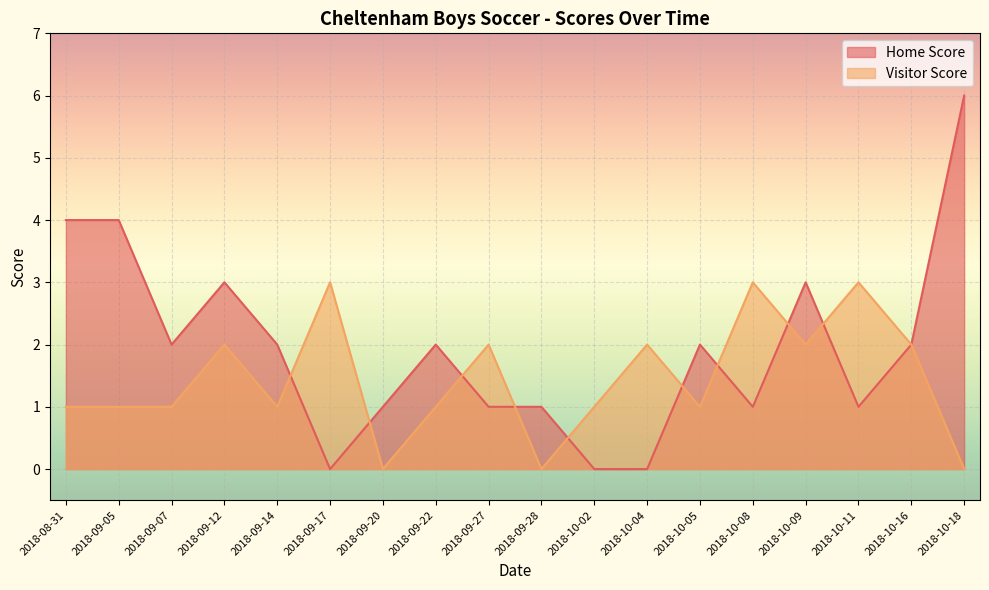

What is the average value of the Visitor Score series?

1